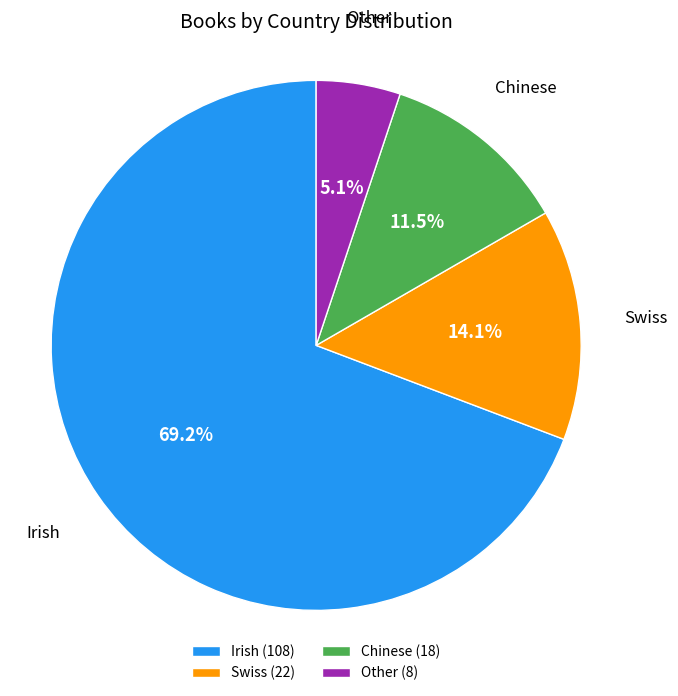

To the nearest percent, what is the difference between the largest and smallest slice percentages?

64%